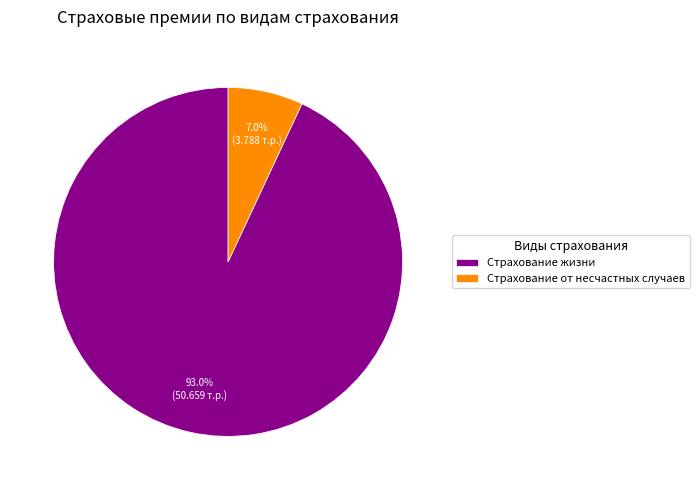

Rank the categories by value from highest to lowest.

Страхование жизни, Страхование от несчастных случаев